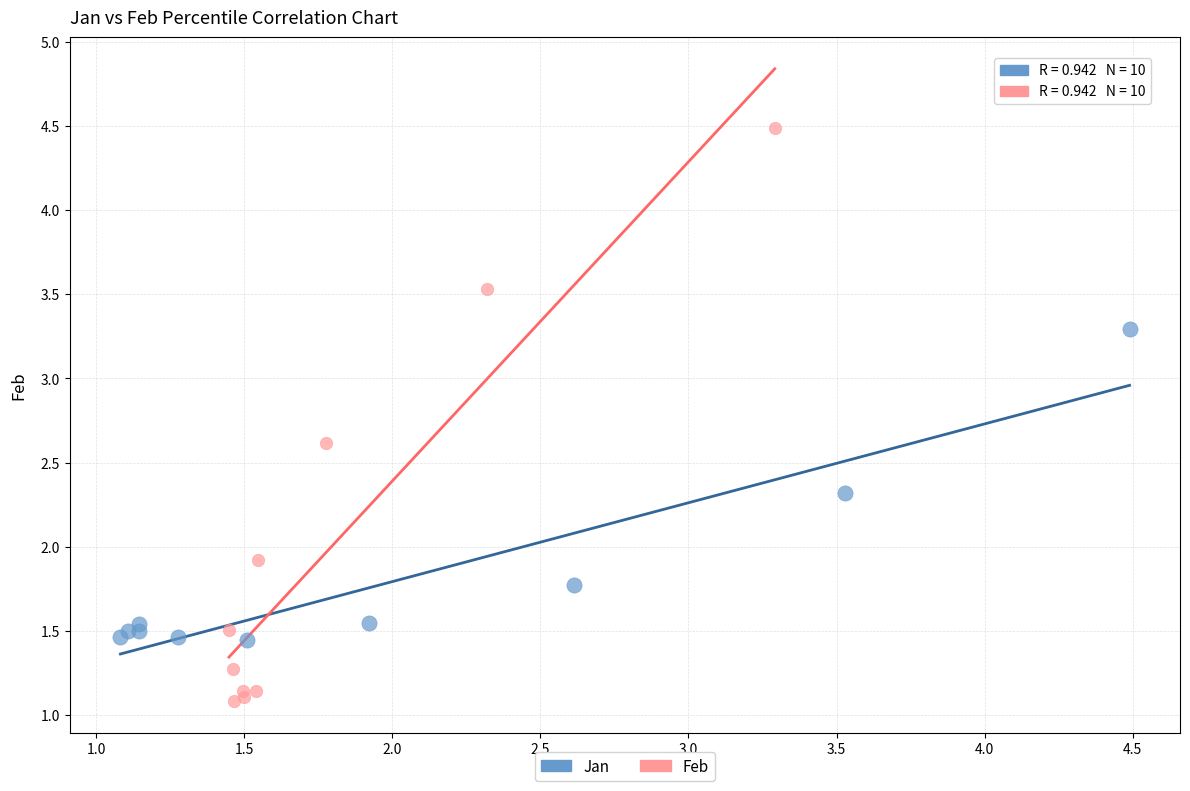

Which series contains the highest Y value?

Feb